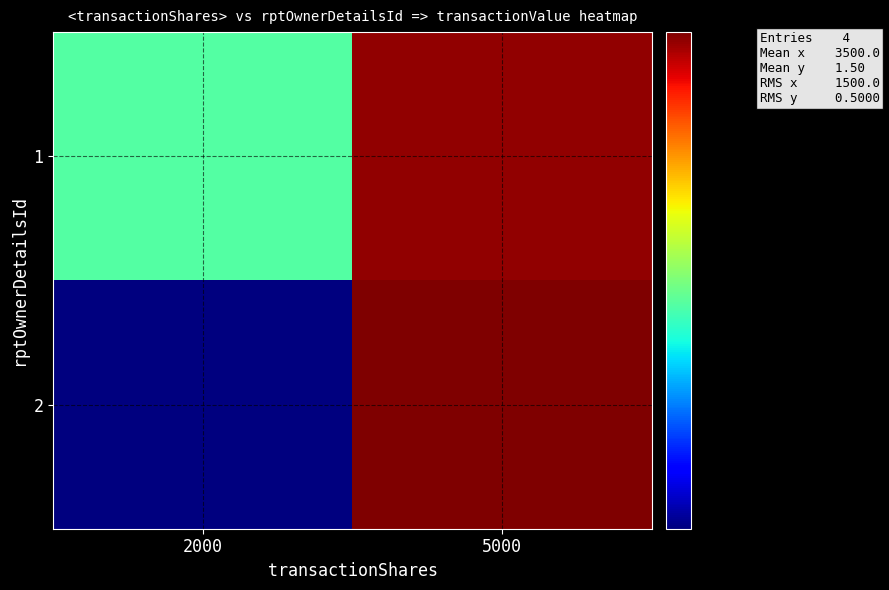

Which has a higher value, 5000 or 2000?

5000